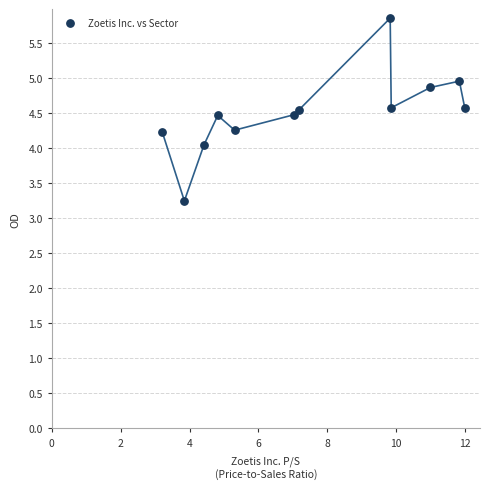

What is the range of X values (max minus min)?

8.8